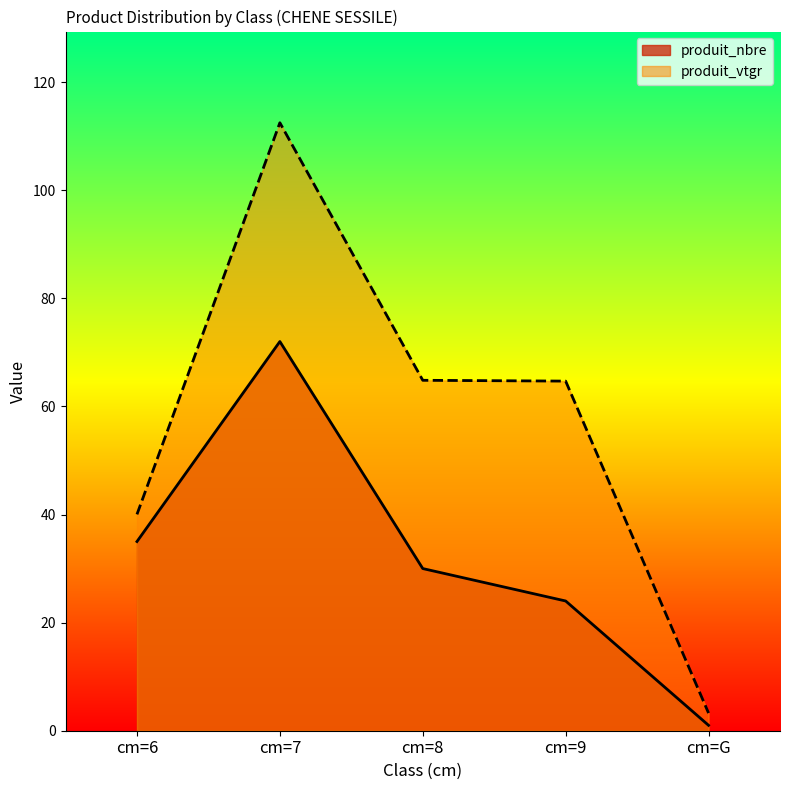

What are all the series names shown in the legend?

produit_nbre, produit_vtgr